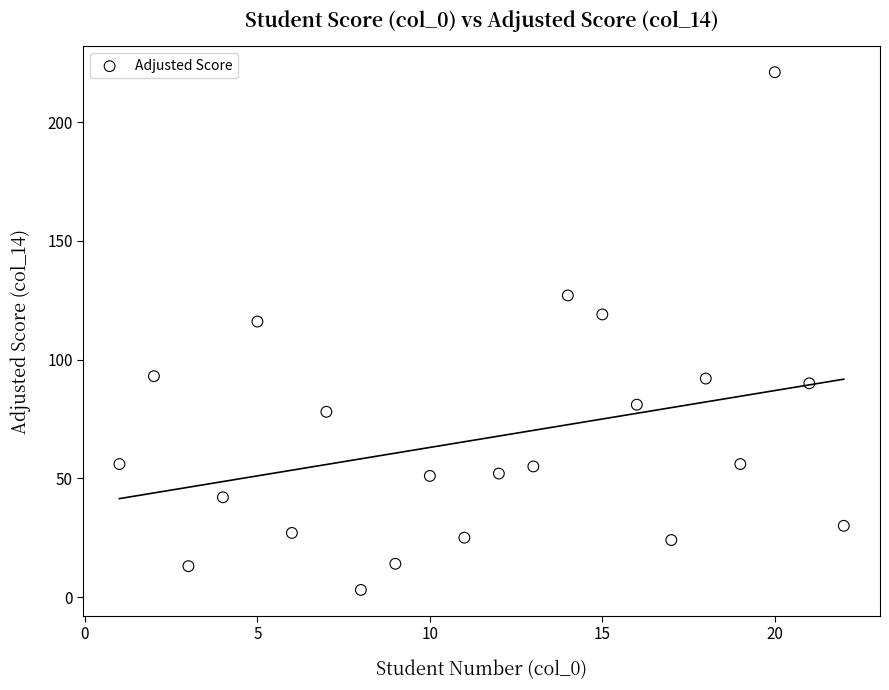

What Y value in the scatter plot is closest to 112?

116